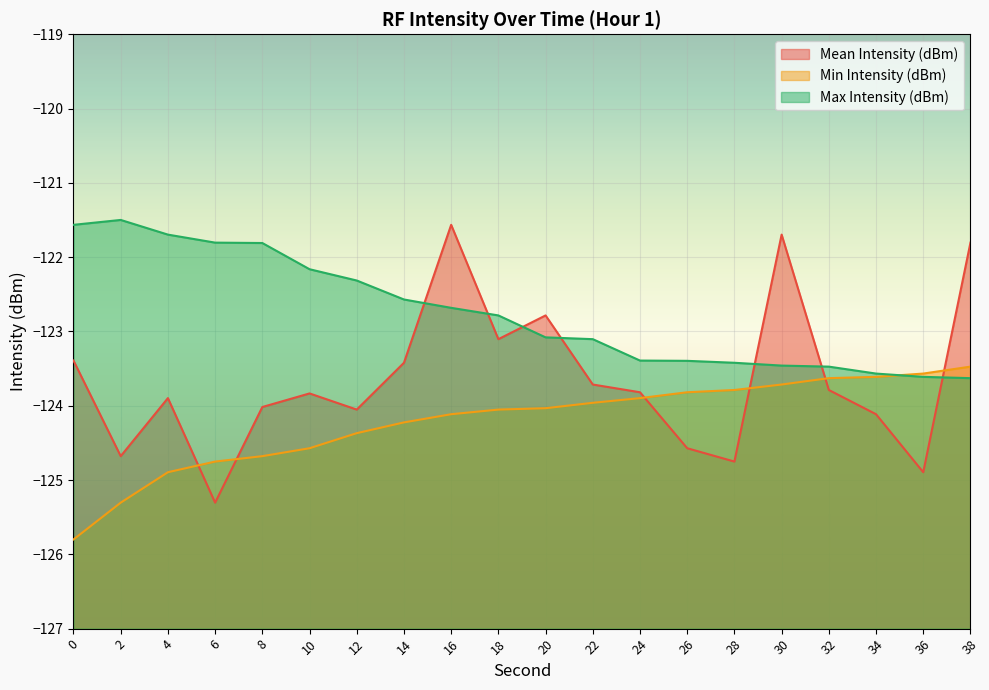

What is the value of the Max Intensity (dBm) point at the 17th from the left?

-123.5